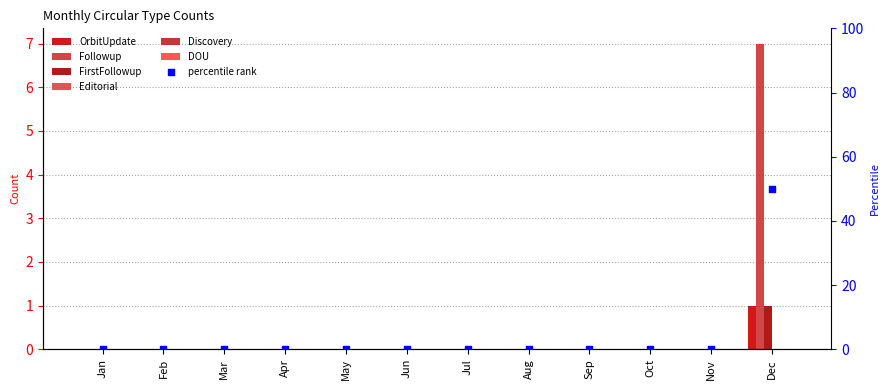

Is the value of OrbitUpdate at Jun greater than the value of FirstFollowup at Apr?

No